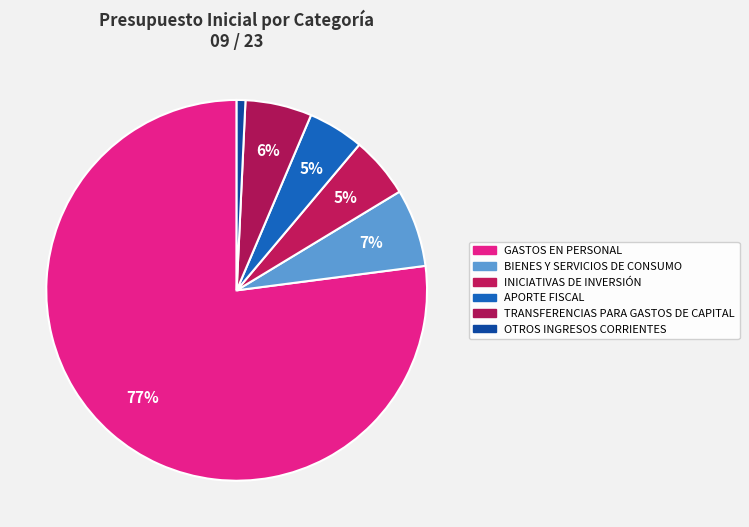

How many segments does this pie chart have?

6